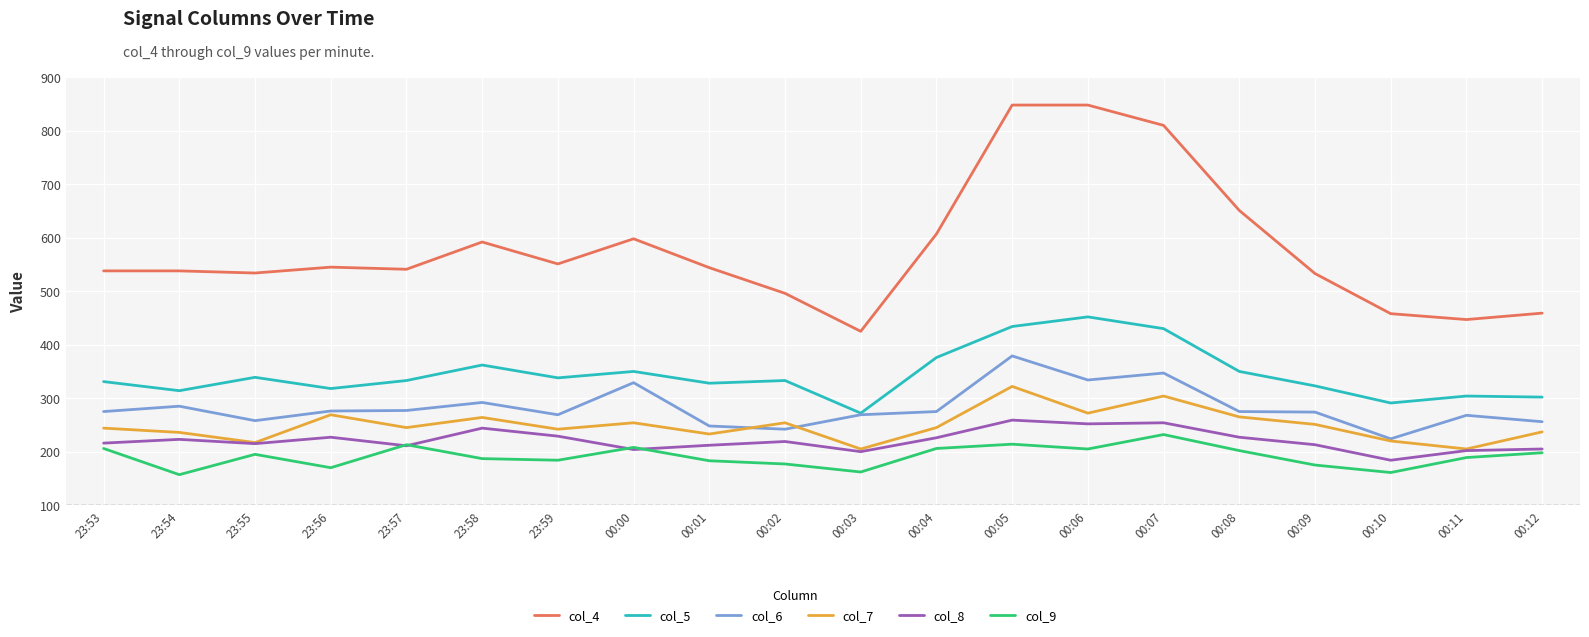

What is the highest value of the col_5 series?

452